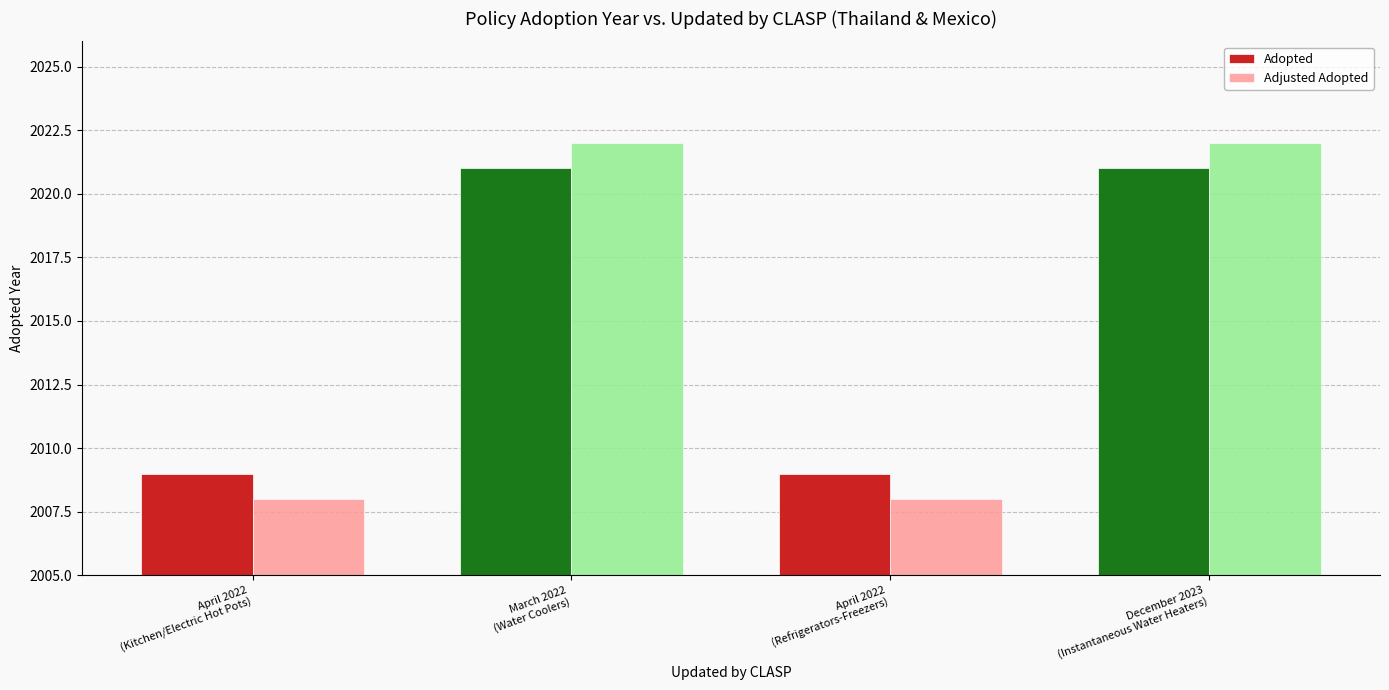

True or false: Adjusted Adopted has a value of 2022 at December 2023
(Instantaneous Water Heaters).

True